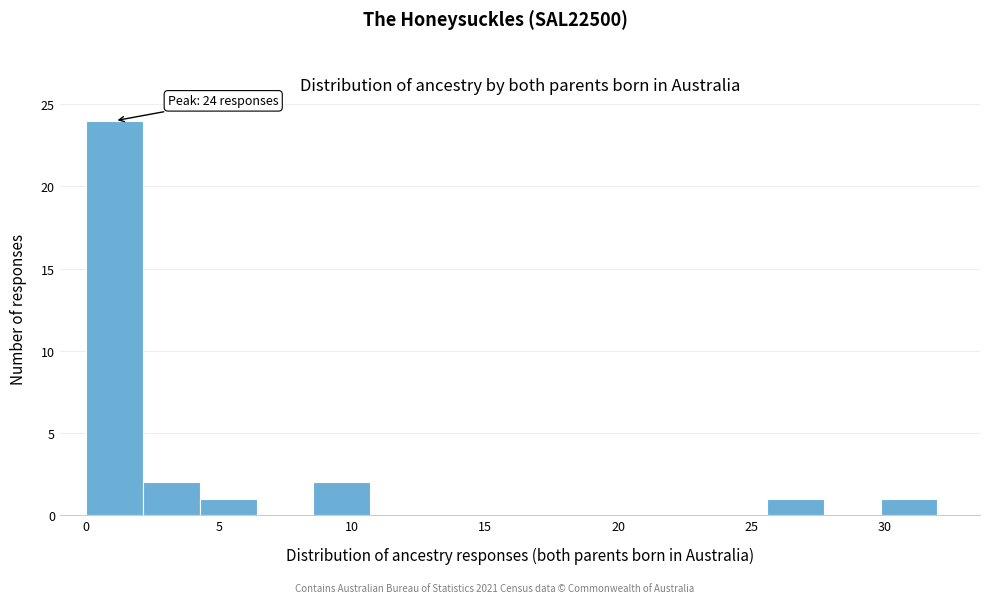

Which range on the x-axis has the tallest bar?

0.0 to 2.0